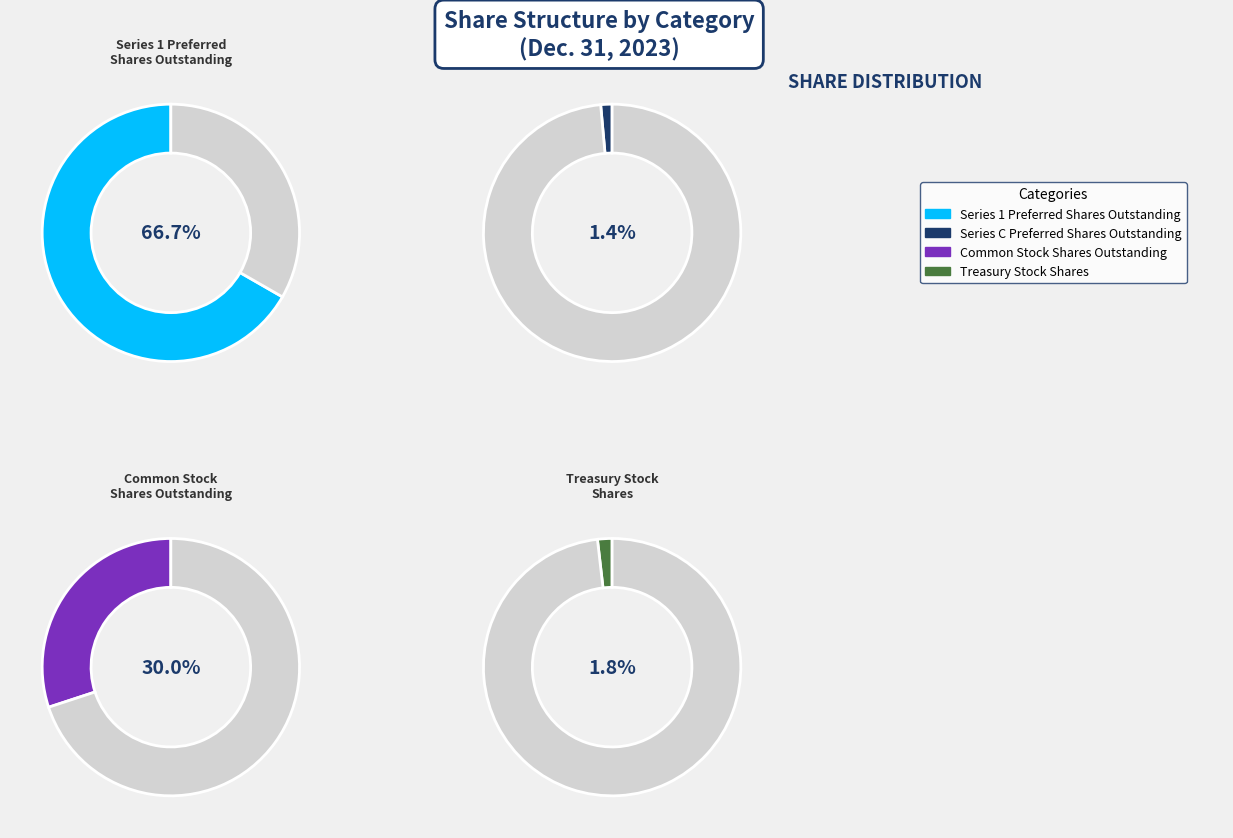

Which slice is the largest?

Series 1 Preferred
Shares Outstanding